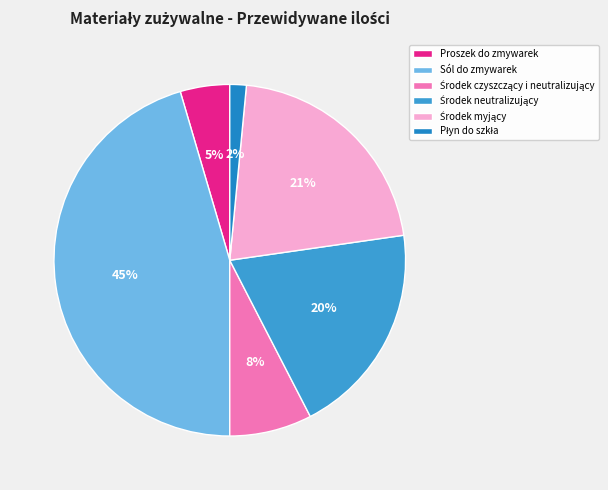

Which category has the smallest portion of the pie?

Płyn do szkła